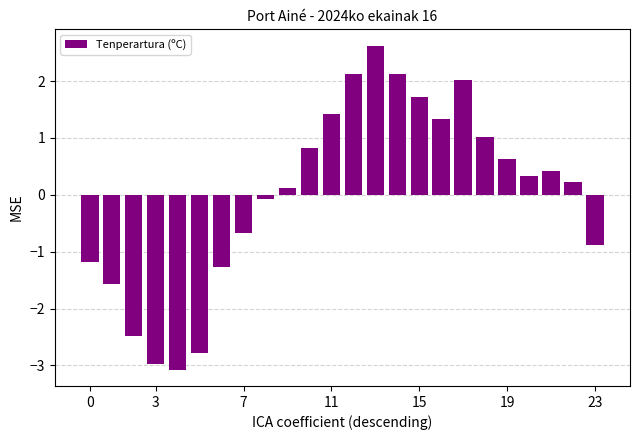

What is the smallest value displayed?

-3.1